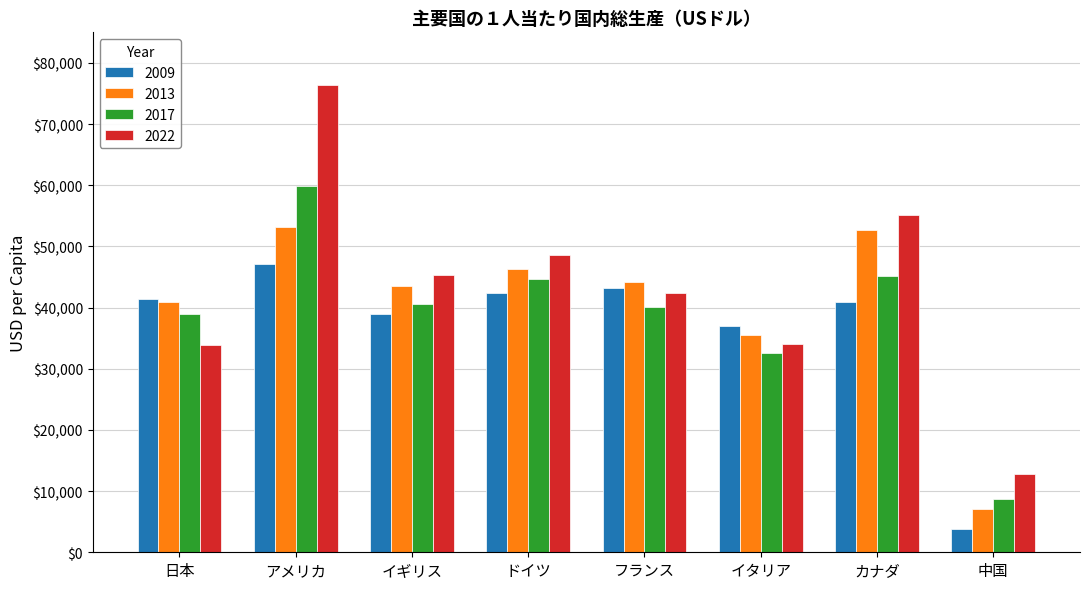

Where does the 2022 series first go above 45295?

アメリカ